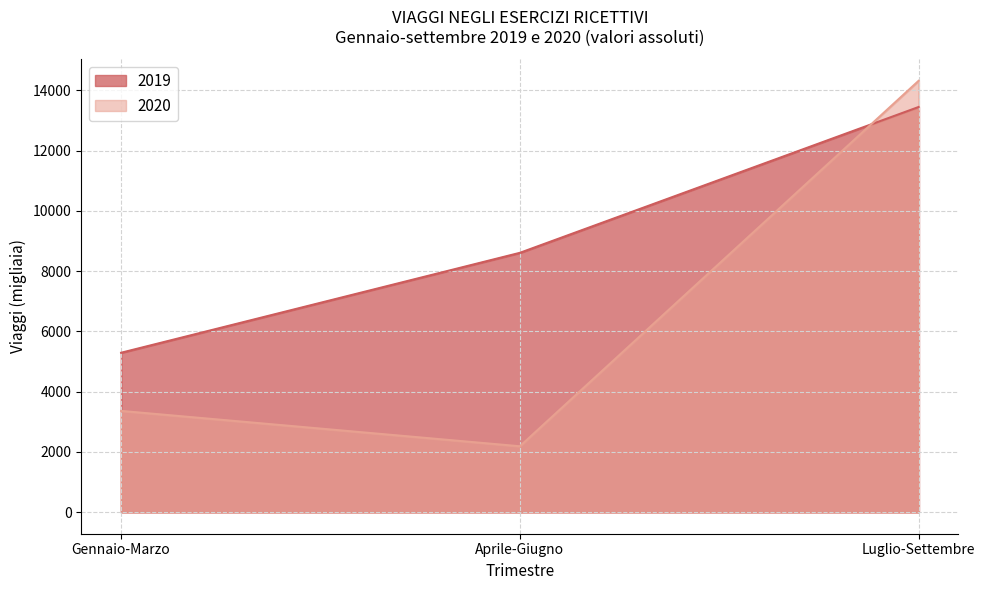

What are all the series names shown in the legend?

2019, 2020